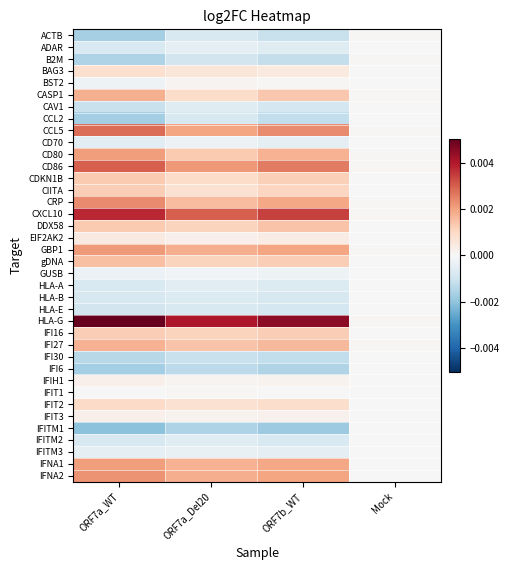

Which series has the widest spread of values?

HLA-G